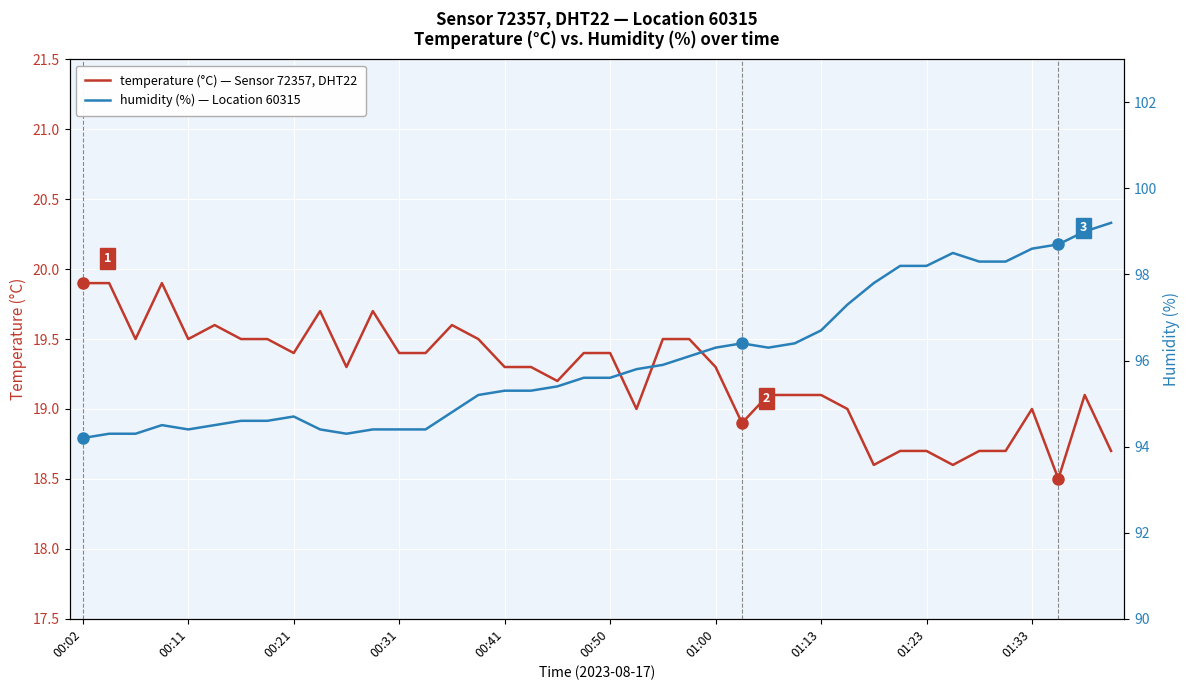

Is the value of humidity (%) at 38 greater than the value of temperature (°C) at 39?

Yes